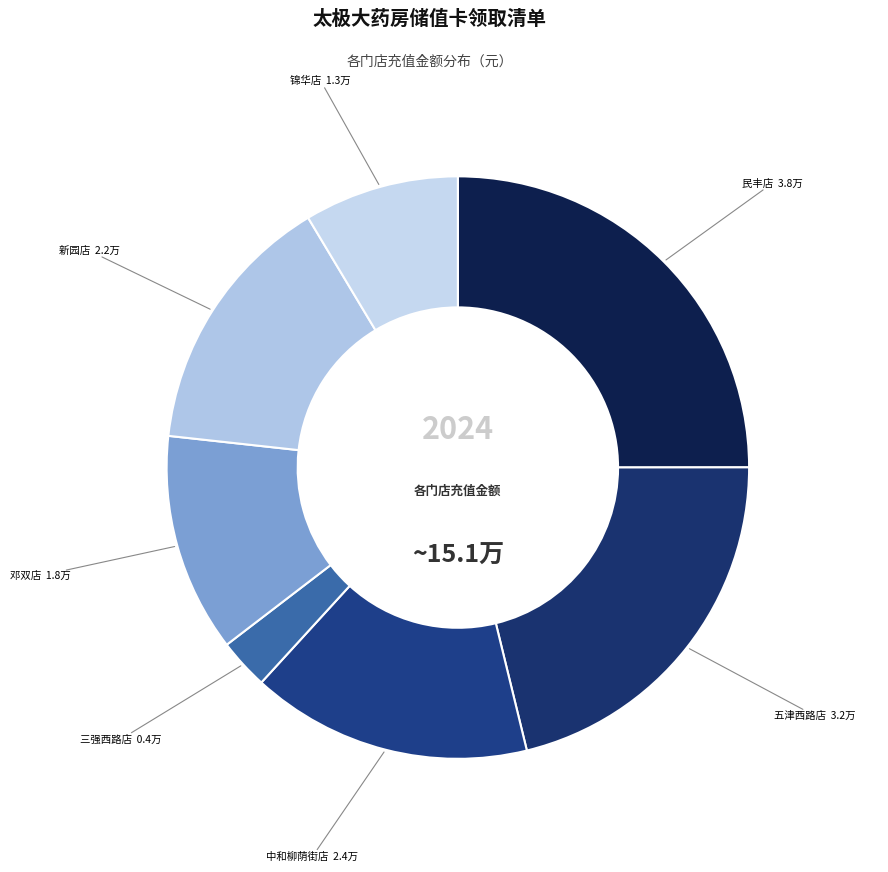

Does any single category account for the majority?

No